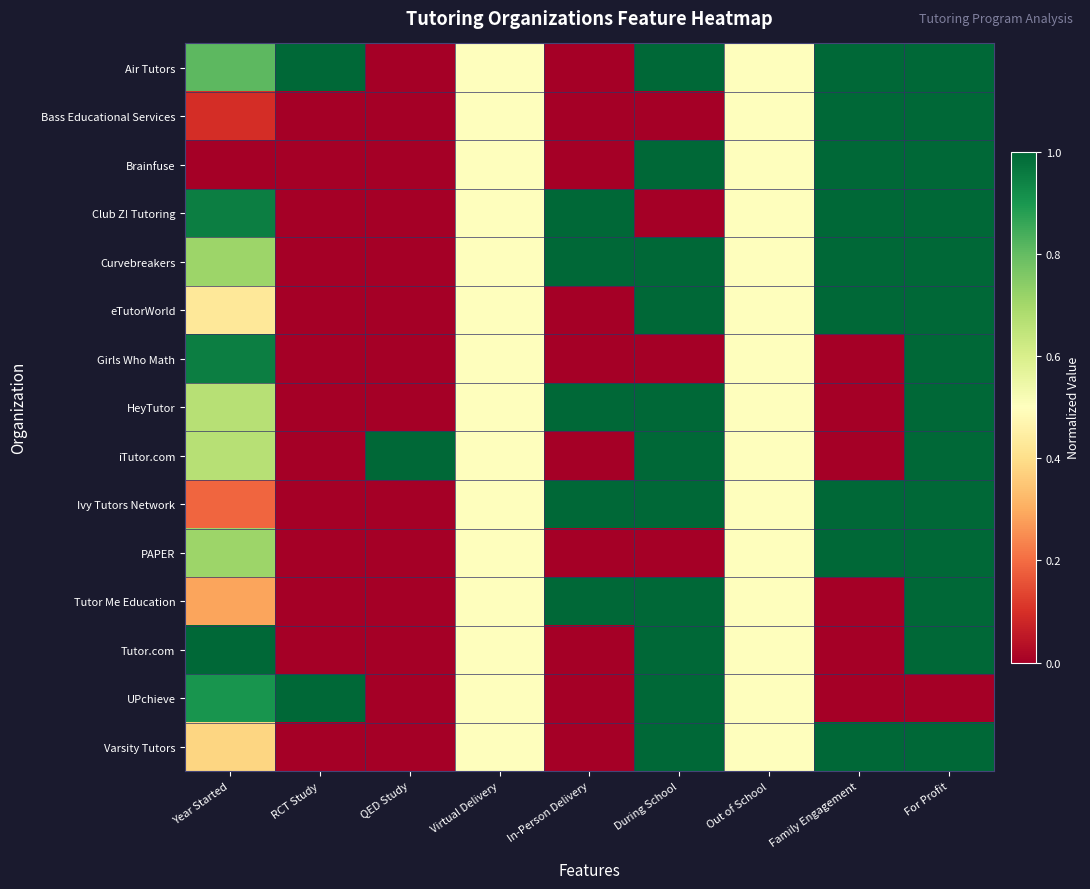

Between Virtual Delivery and RCT Study, which is larger?

RCT Study